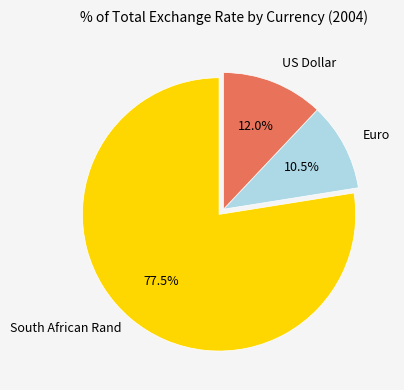

How many slices are in this pie chart?

3